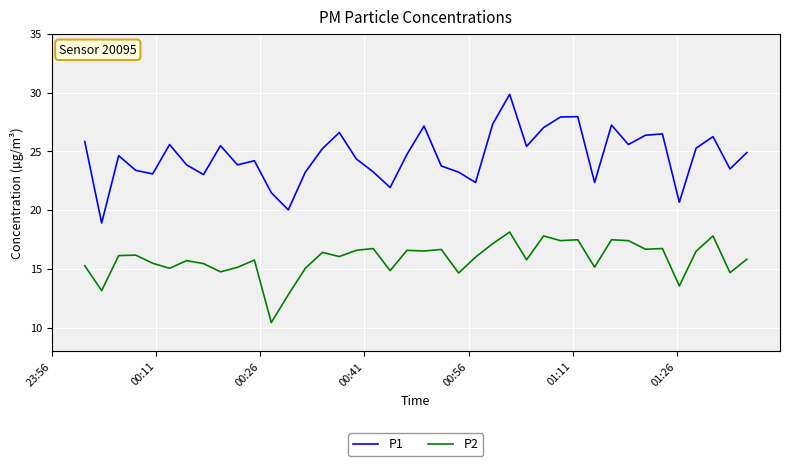

True or false: P1 and P2 cross at least once.

False